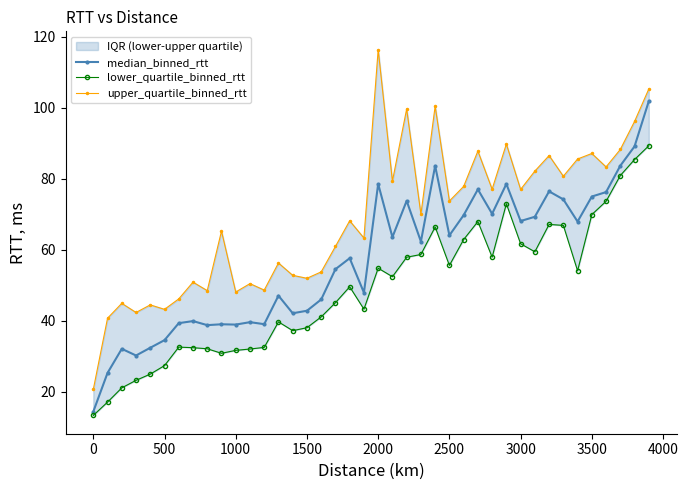

What is the difference between the maximum and minimum values in the upper_quartile_binned_rtt series?

95.8